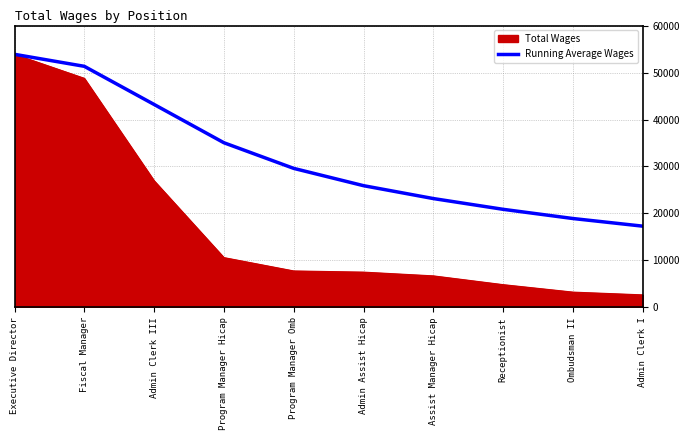

True or false: Total Wages has a value of 48767.0 at Fiscal Manager.

True